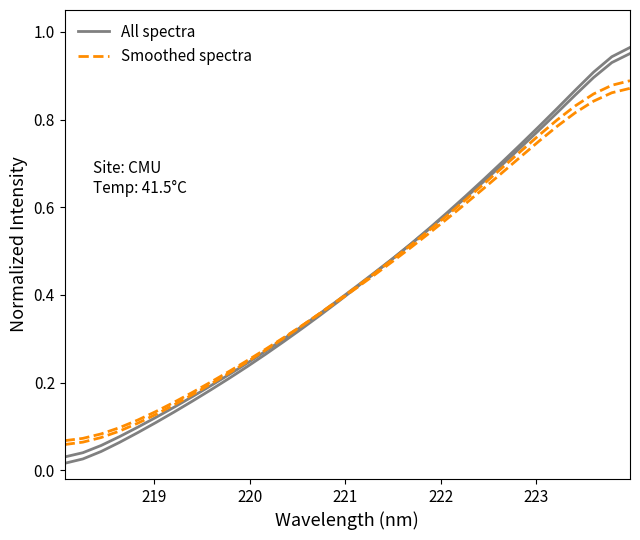

What is the value of the Smoothed spectra point at the 18th from the left?

0.4